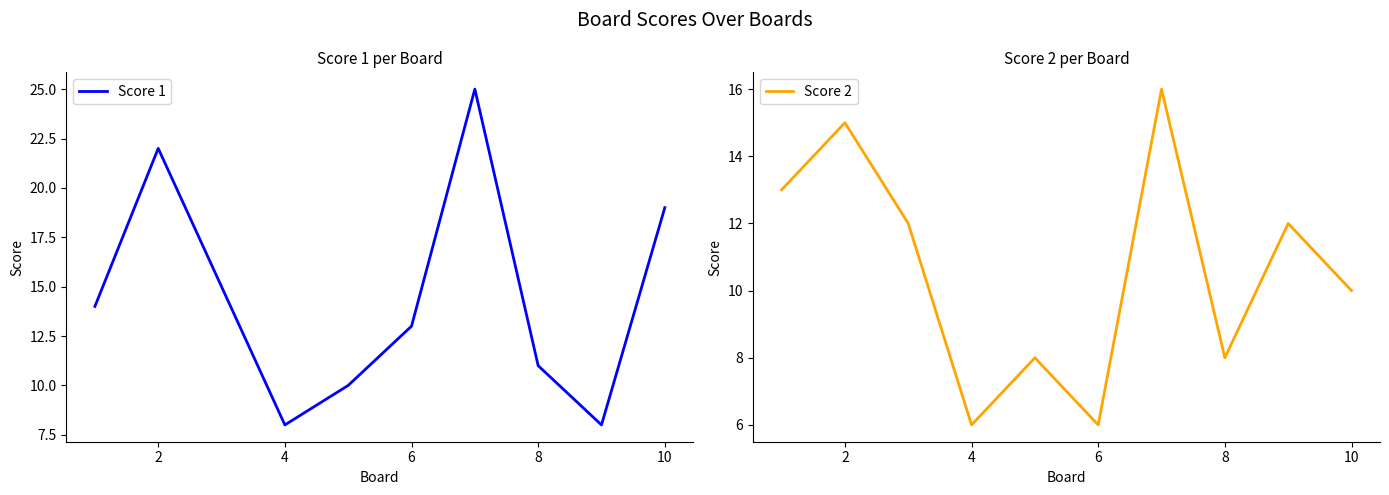

What is the maximum value for Score 1?

25